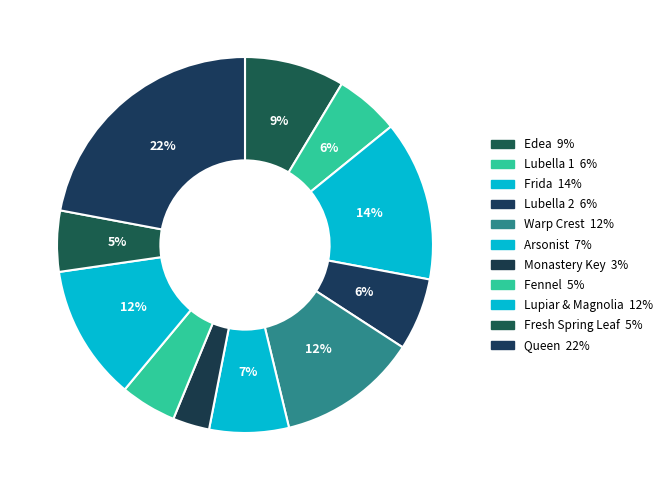

Count the number of slices in the pie.

11